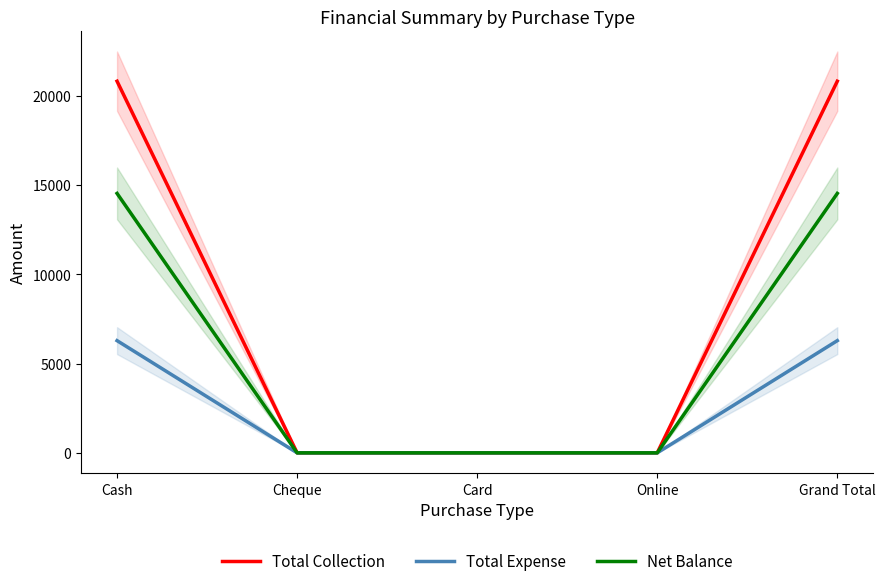

Which series has the largest range (max minus min)?

Total Collection